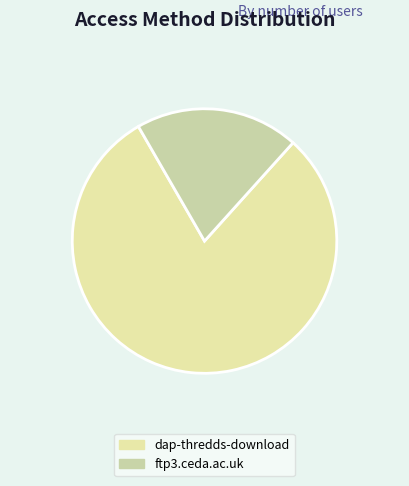

To the nearest percent, what is the difference between the dap-thredds-download and ftp3.ceda.ac.uk slice percentages?

60%